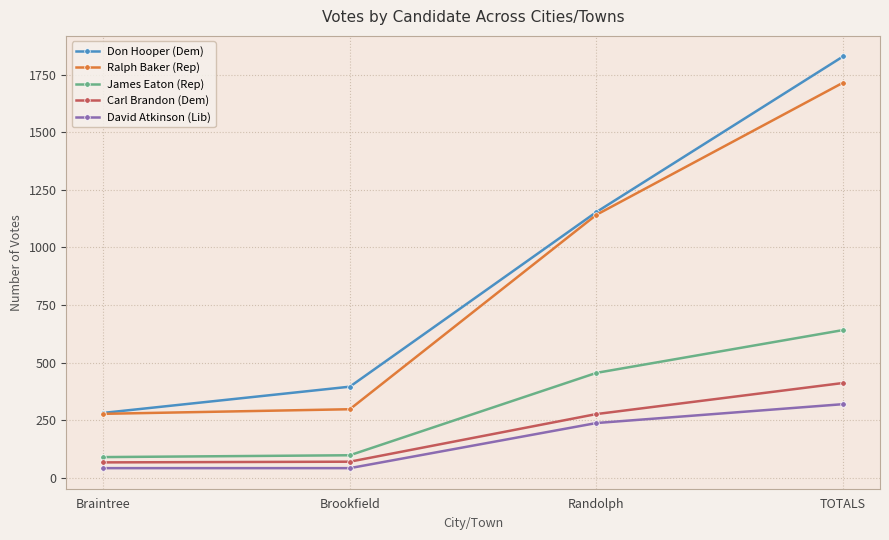

Which category has the highest value in the Carl Brandon (Dem) series?

TOTALS